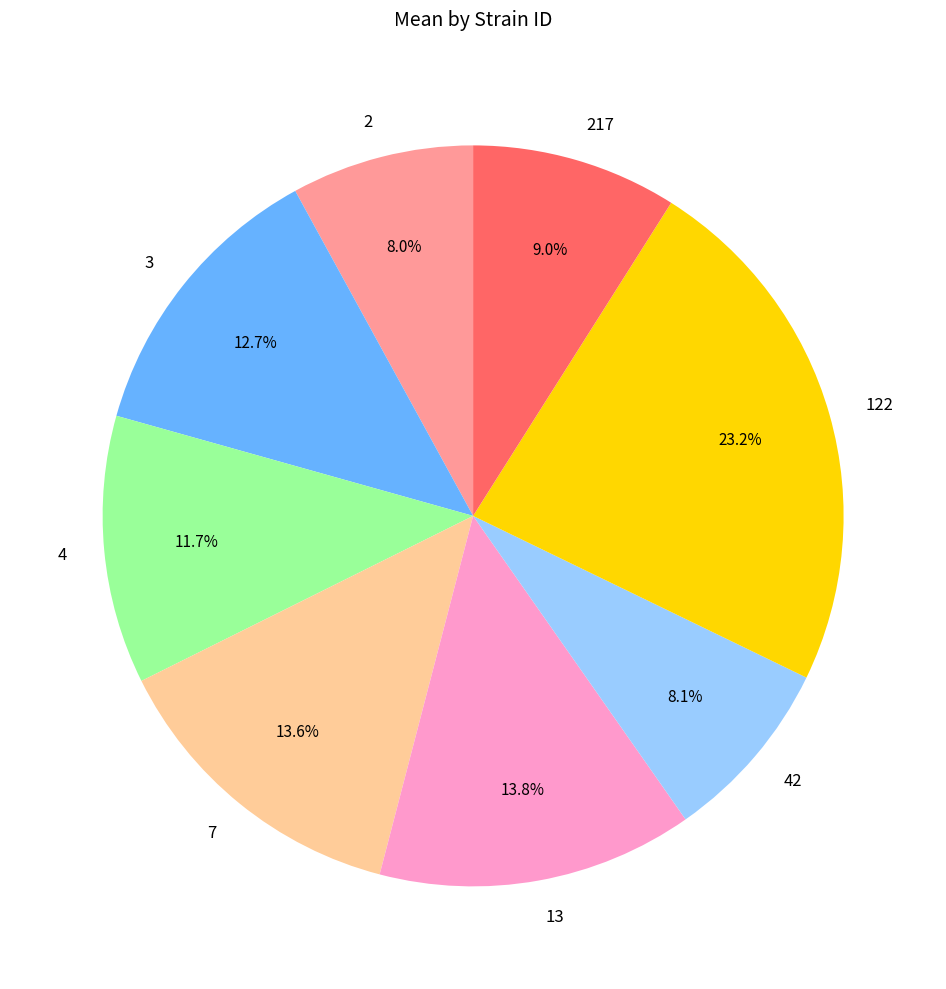

Is there any slice that represents more than half of the pie?

No